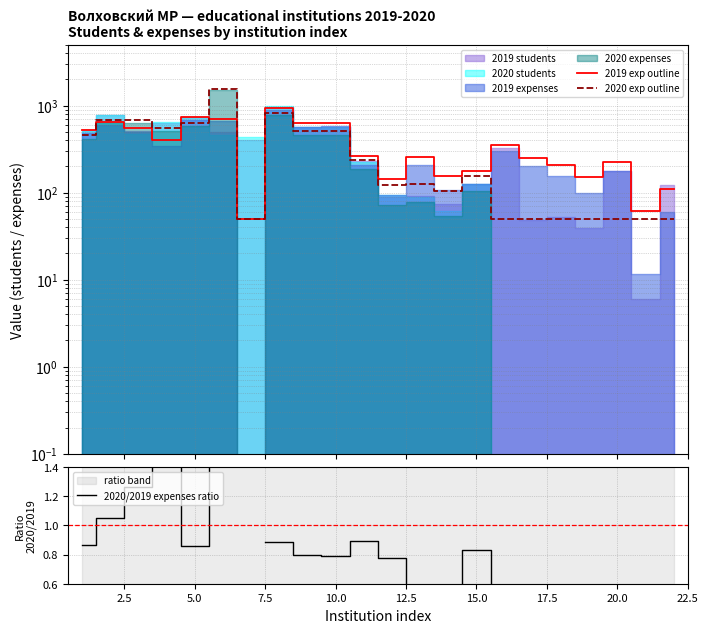

What is the difference between the maximum and minimum values in the 2020 exp outline series?

1510.6